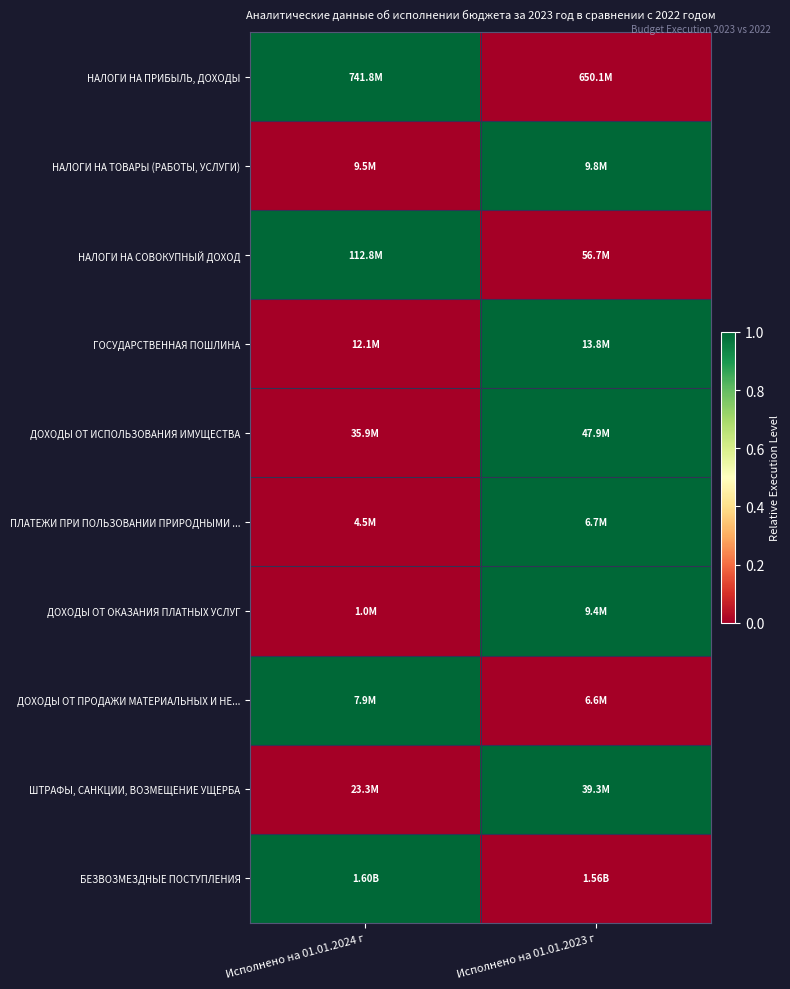

How many categories are shown in the chart?

2